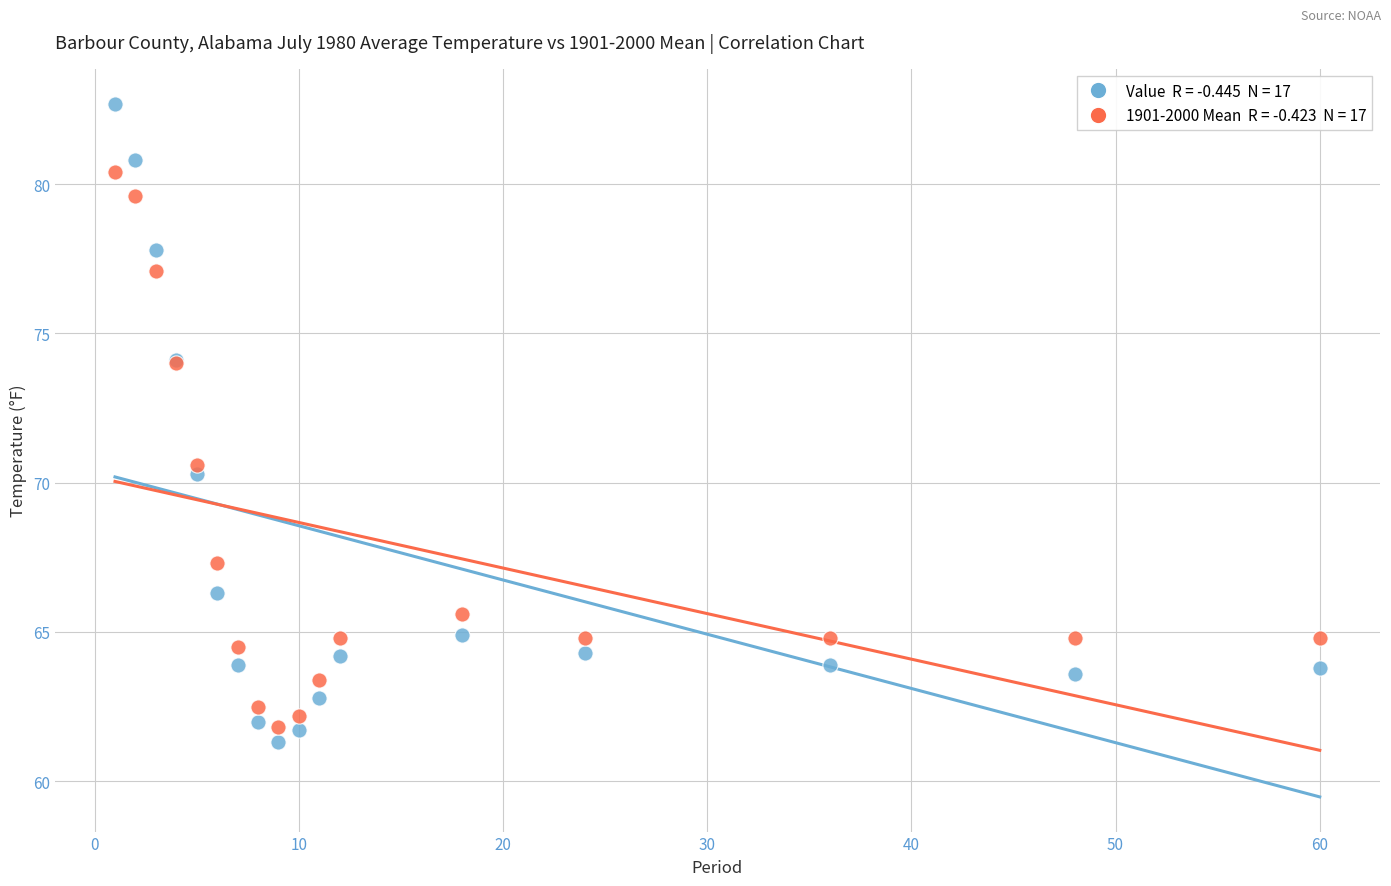

Across all series, what Y value is closest to 72?

70.6